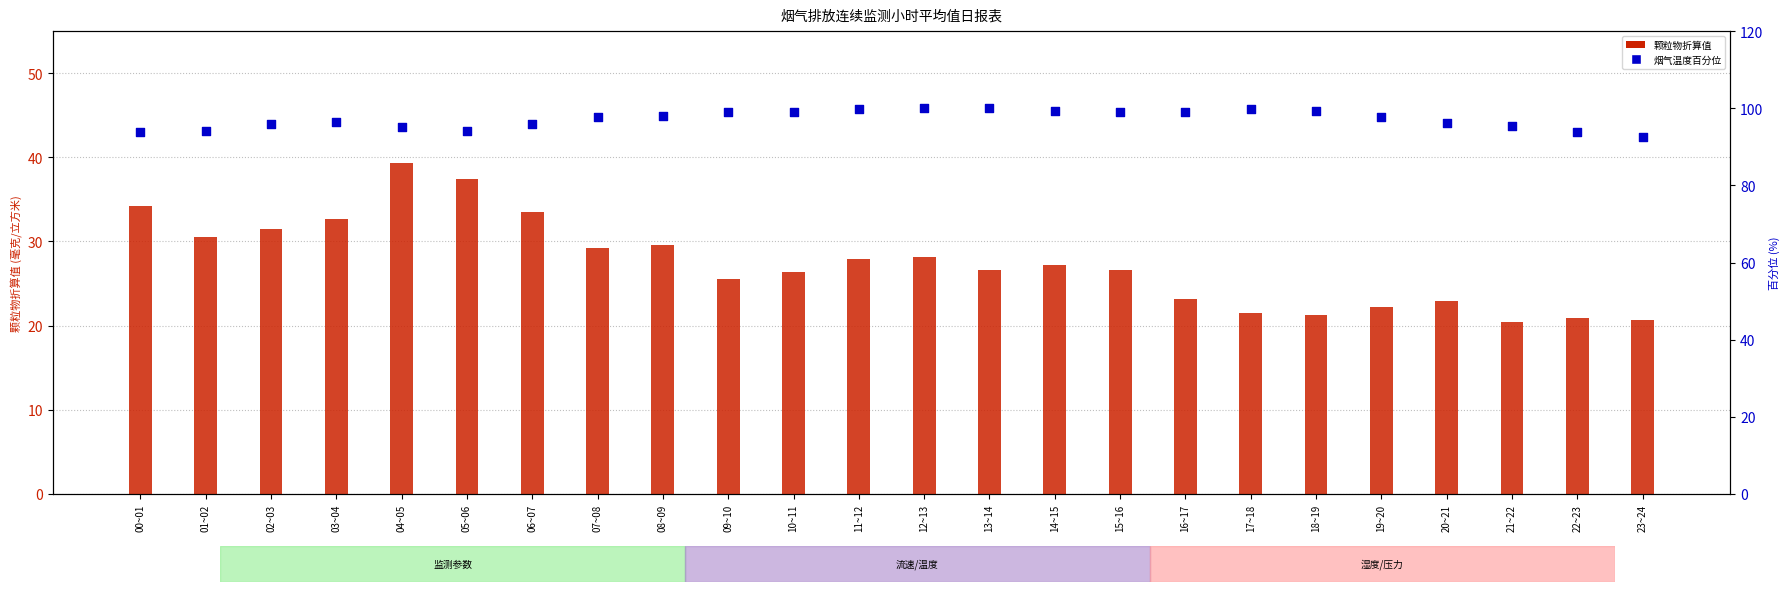

At how many categories does at least one series exceed 50?

24